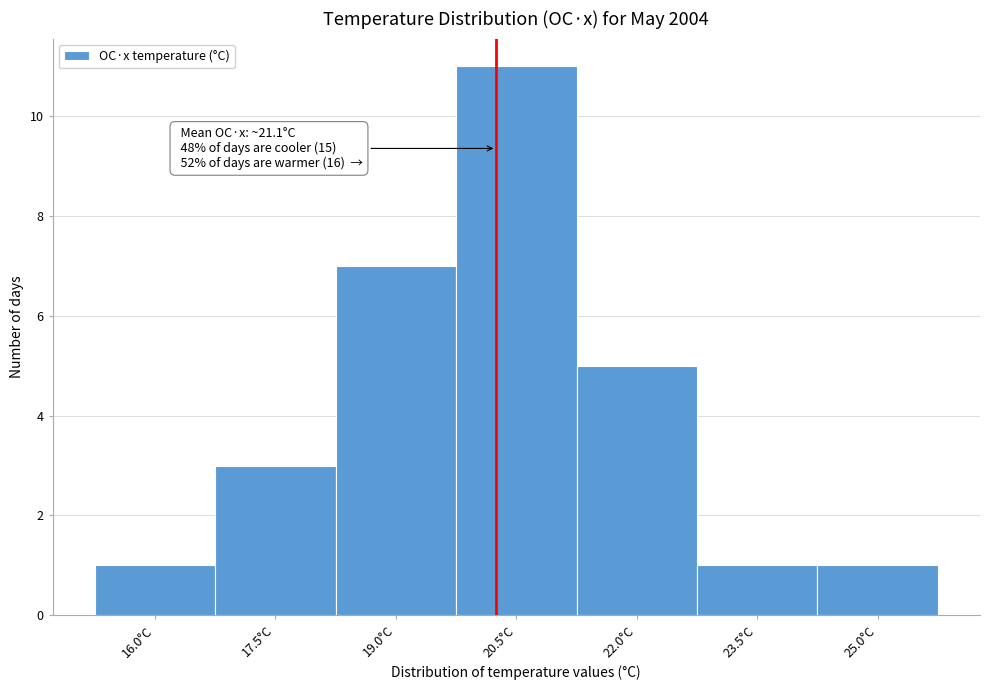

Reading left to right, list all the values displayed in this chart.

1	3	7	11	5	1	1